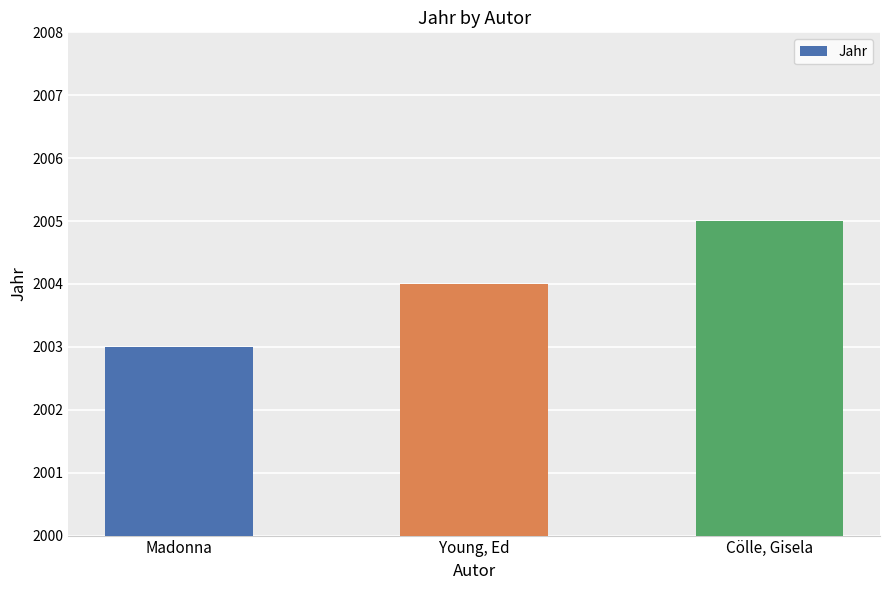

How many bars are there in total?

3